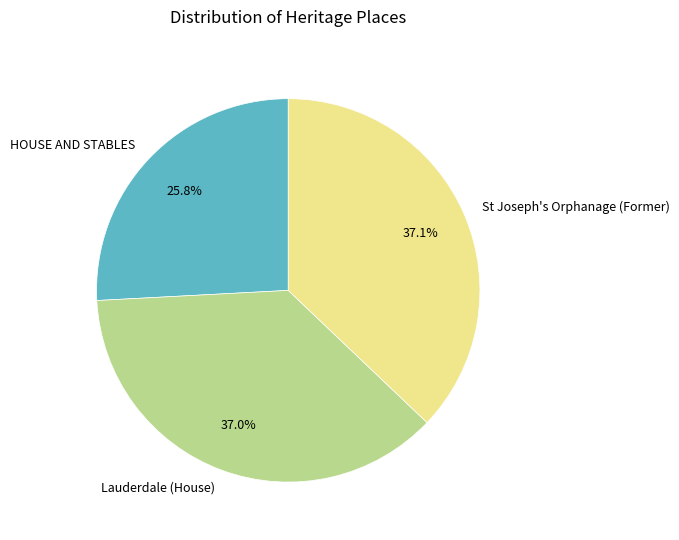

To the nearest percent, what is the combined percentage of St Joseph's Orphanage (Former) and HOUSE AND STABLES?

63%